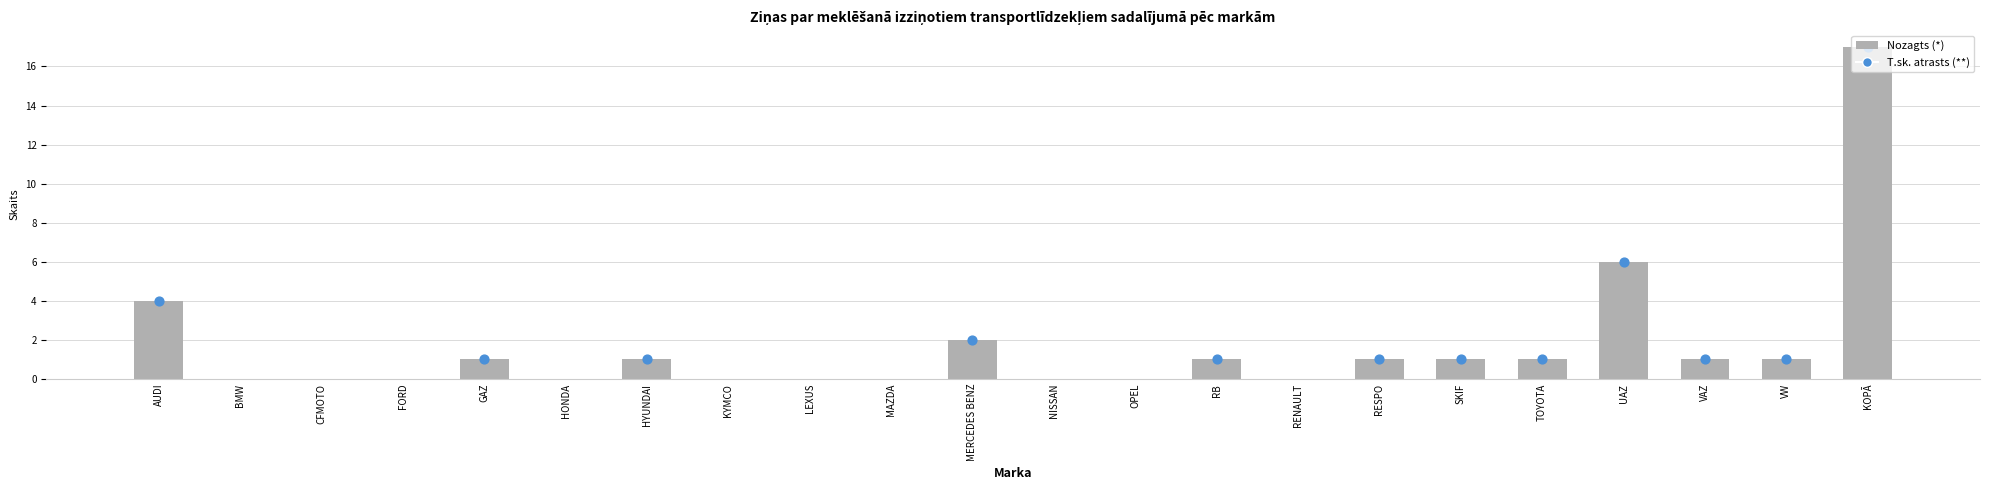

Which series has the largest Y range (max minus min)?

Nozagts